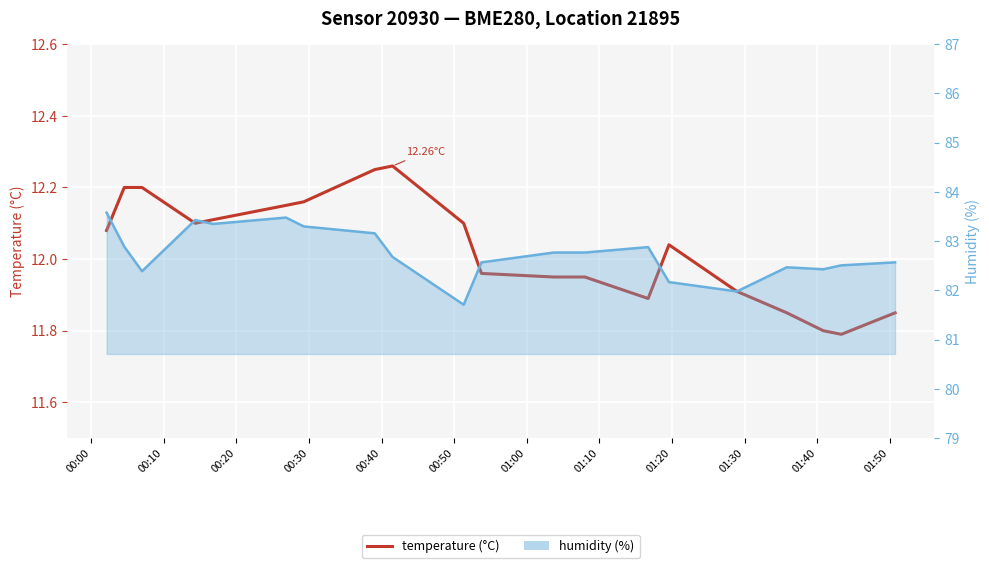

How many values in the humidity series are below 82?

2